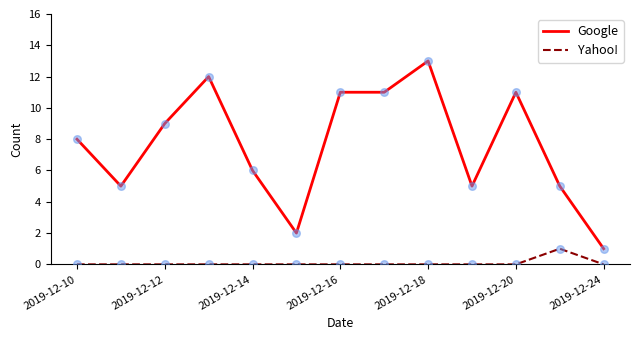

Which series has the largest range (max minus min)?

Google